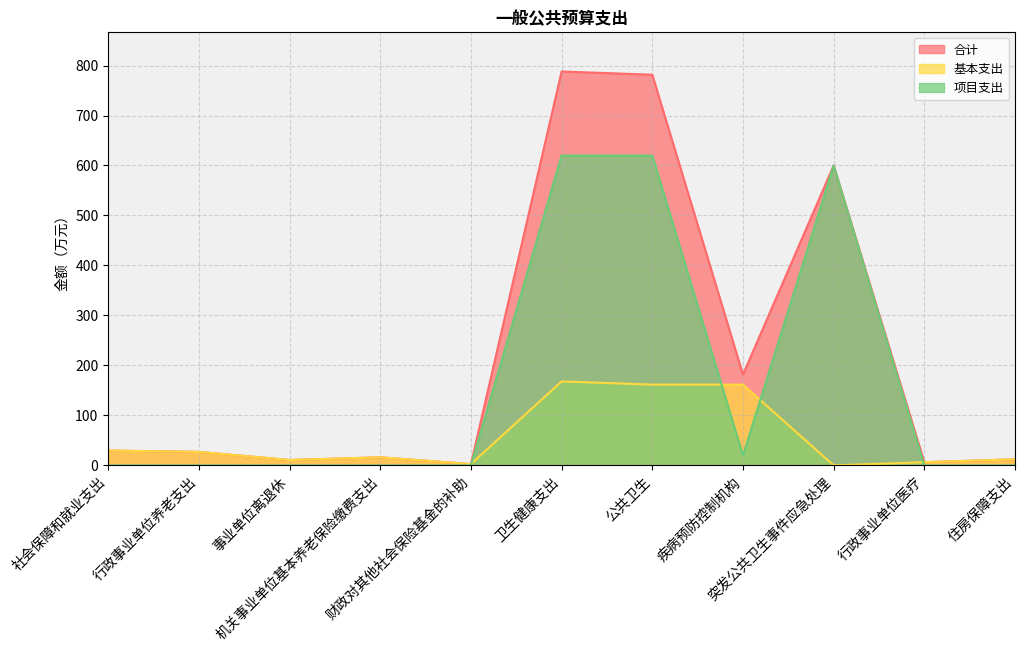

True or false: 合计 and 基本支出 cross at least once.

False